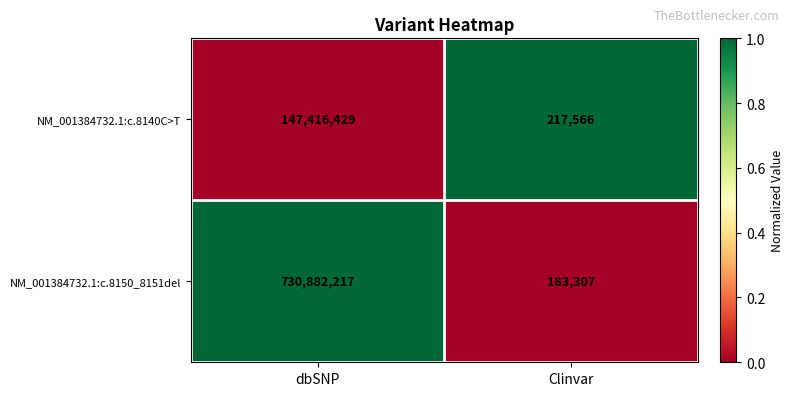

Which category has the lowest value in the NM_001384732.1:c.8150_8151del series?

Clinvar